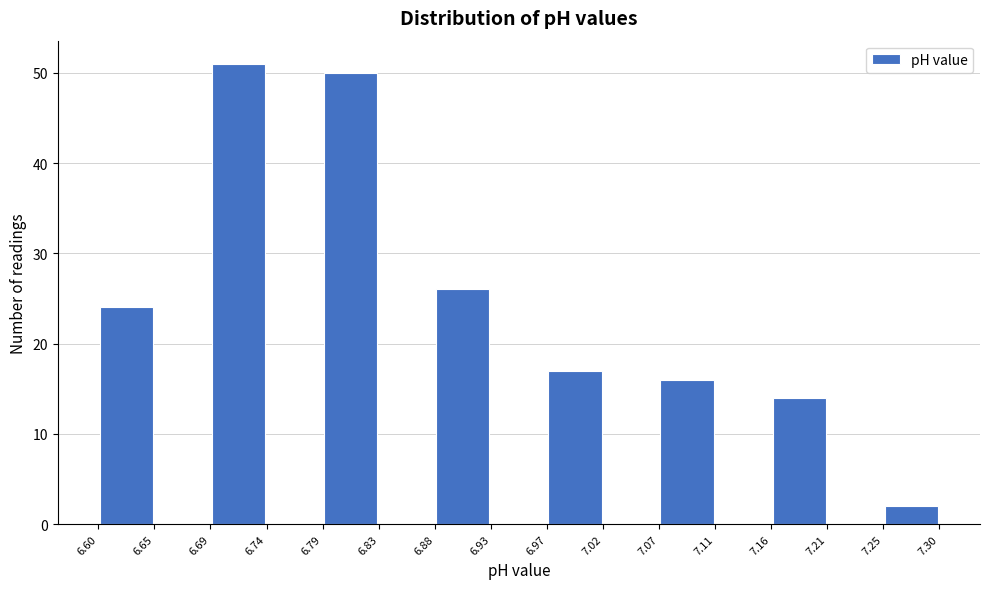

Reading left to right, transcribe this chart: for each bar, give the range it covers on the x-axis and its height. The values are not printed on the chart, so give them approximately, as read against the axis.

6.60 to 6.65: 24
6.65 to 6.69: 0
6.69 to 6.74: 51
6.74 to 6.79: 0
6.79 to 6.83: 50
6.83 to 6.88: 0
6.88 to 6.93: 26
6.93 to 6.97: 0
6.97 to 7.02: 17
7.02 to 7.07: 0
7.07 to 7.11: 16
7.11 to 7.16: 0
7.16 to 7.21: 14
7.21 to 7.25: 0
7.25 to 7.30: 2